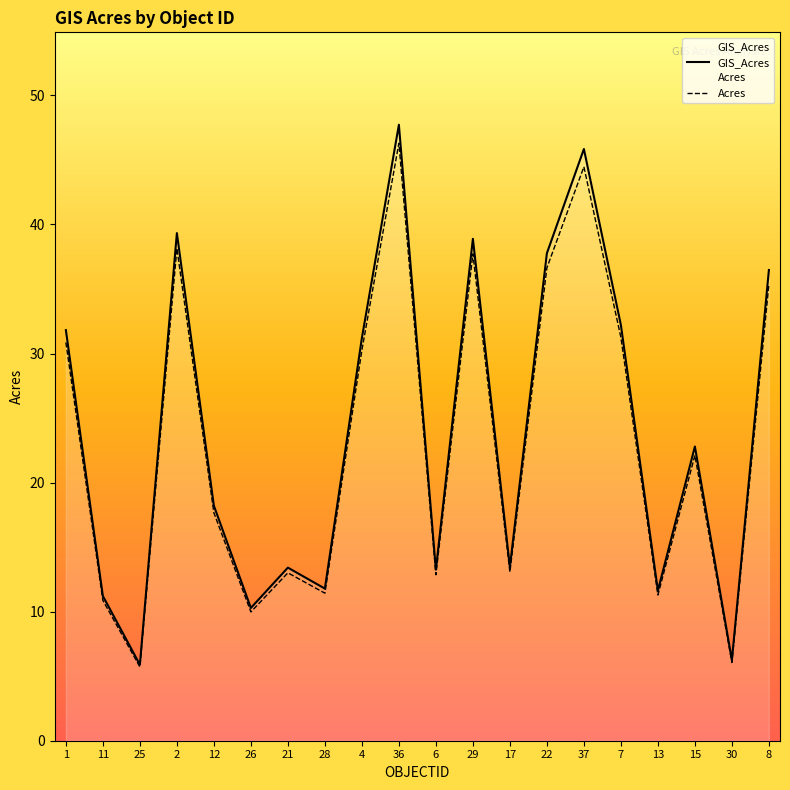

What is the average value of the Acres series?

23.3